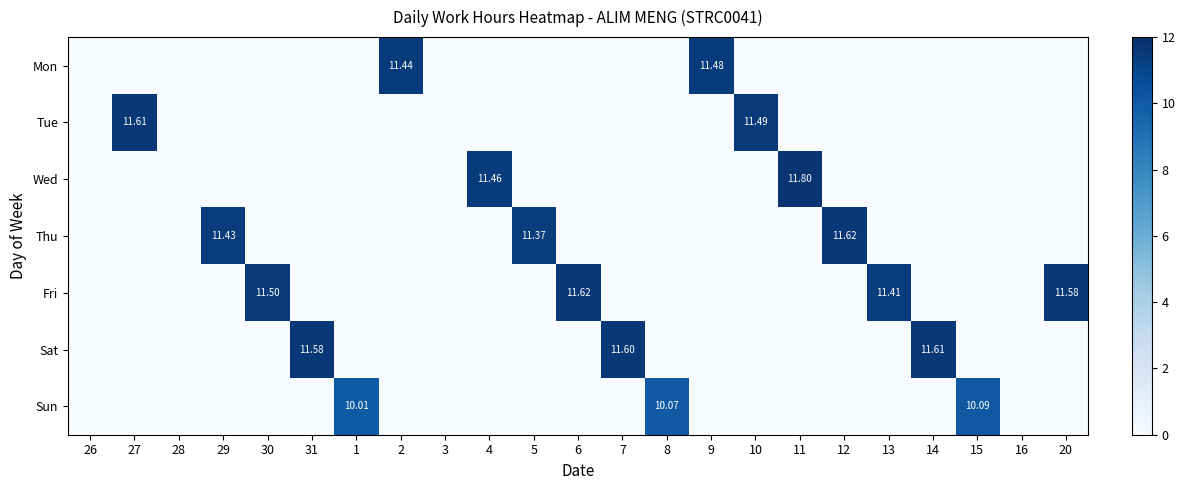

At how many categories does at least one series exceed 6?

19